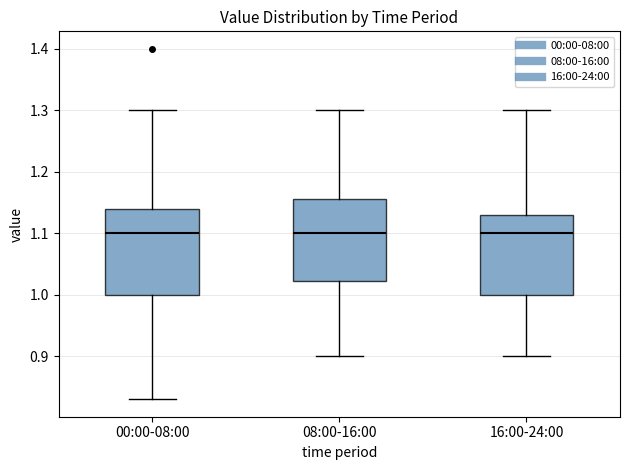

Reading left to right, read every box against the y-axis: the position of its median line, the range the box covers, and the ends of its whiskers. The values are not printed on the chart, so give them approximately, as read against the axis.

00:00-08:00: median 1.10, box 1.00 to 1.14, whiskers 0.83 to 1.30
08:00-16:00: median 1.10, box 1.02 to 1.16, whiskers 0.90 to 1.30
16:00-24:00: median 1.10, box 1.00 to 1.13, whiskers 0.90 to 1.30